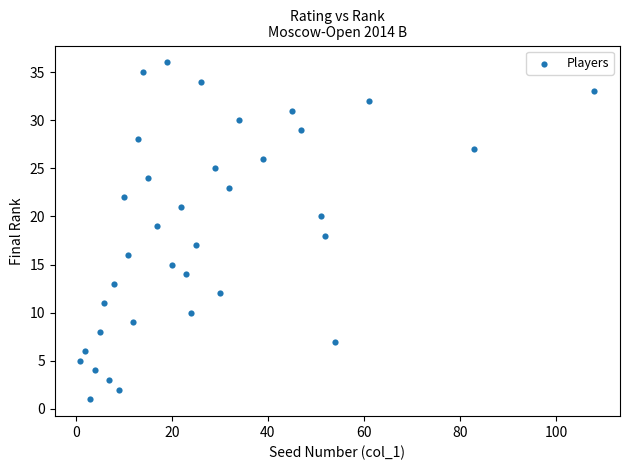

What is the range of X values (max minus min)?

107